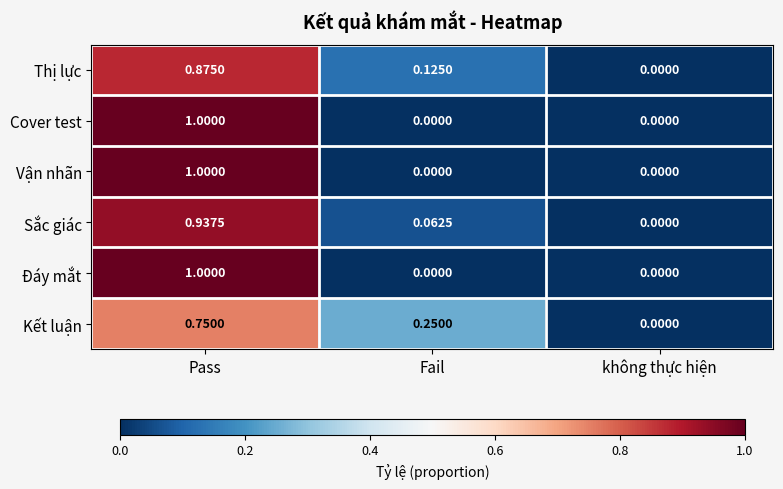

At which category is the sum across all series the highest?

Pass